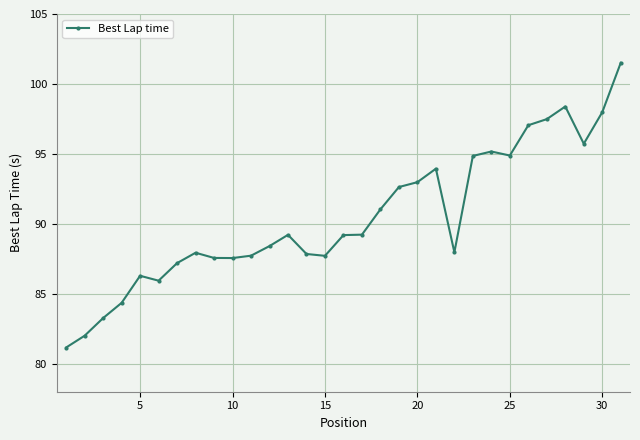

True or false: the data has more than 2 interior local peaks.

True